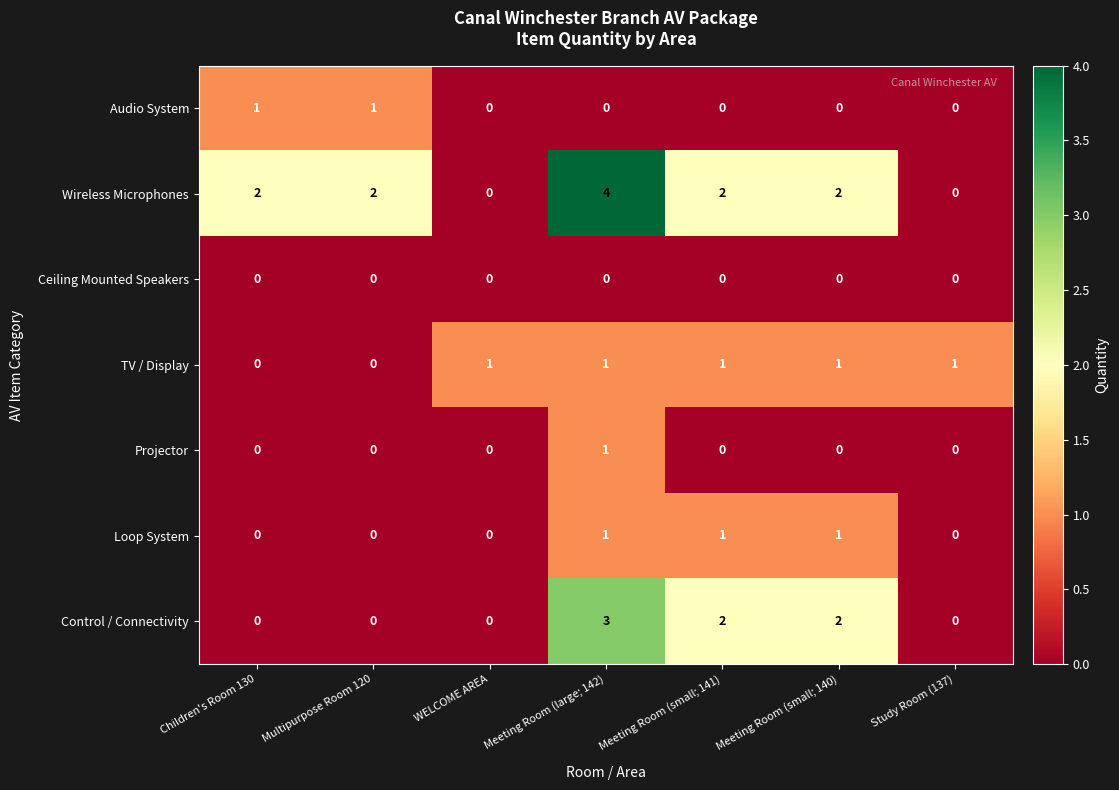

What is the greatest value displayed?

4